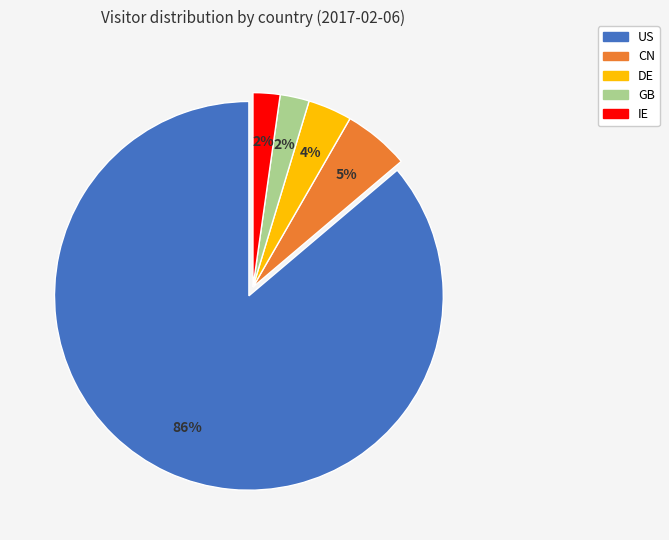

True or false: IE accounts for 2% of the total.

True